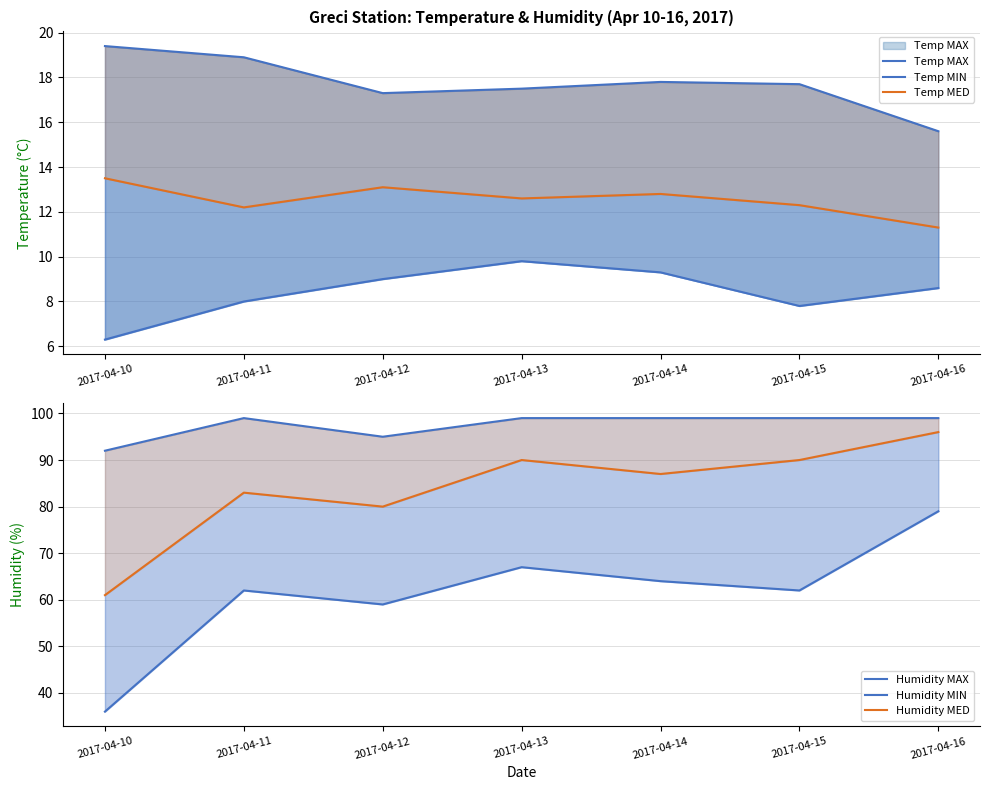

How many lines are shown in the chart?

6